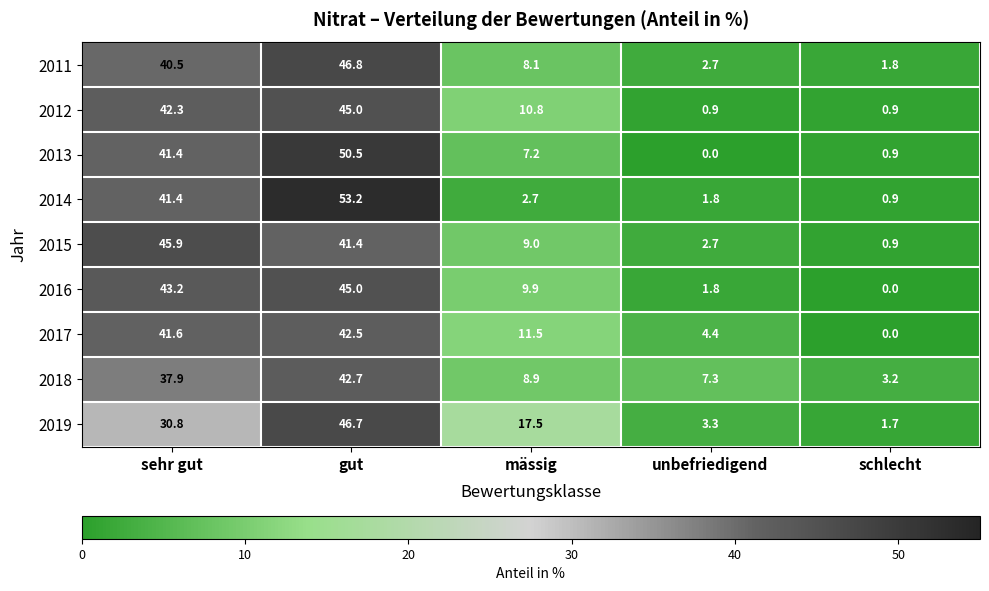

The value of 2011 at unbefriedigend is 1.8. True or false?

False